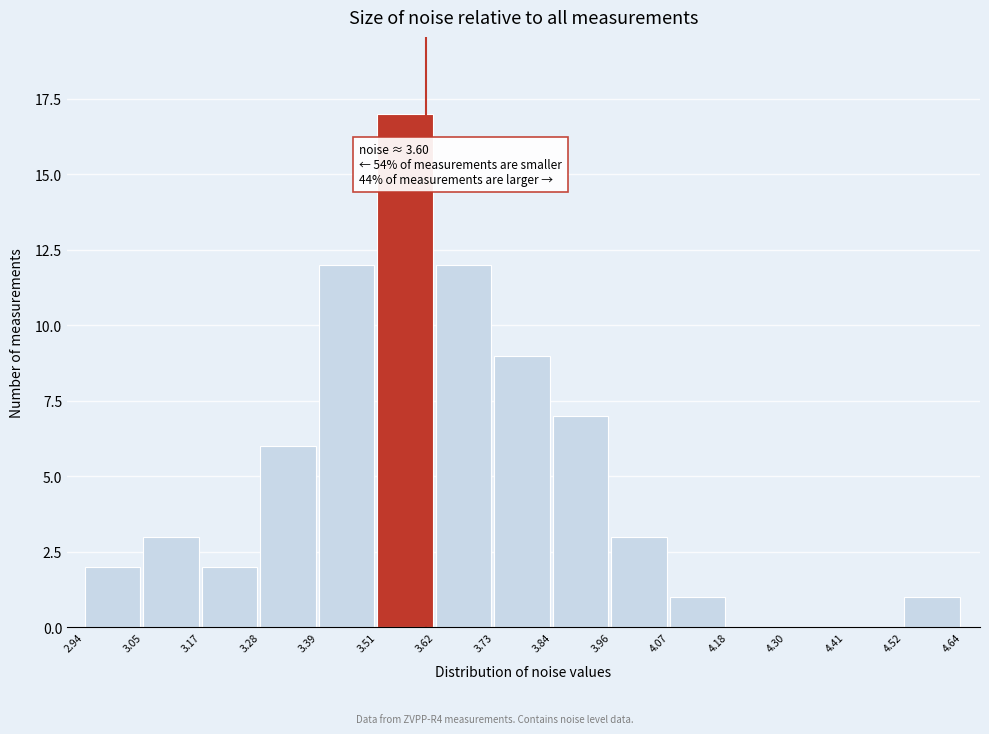

Over which range of the x-axis is the bar tallest?

3.51 to 3.62